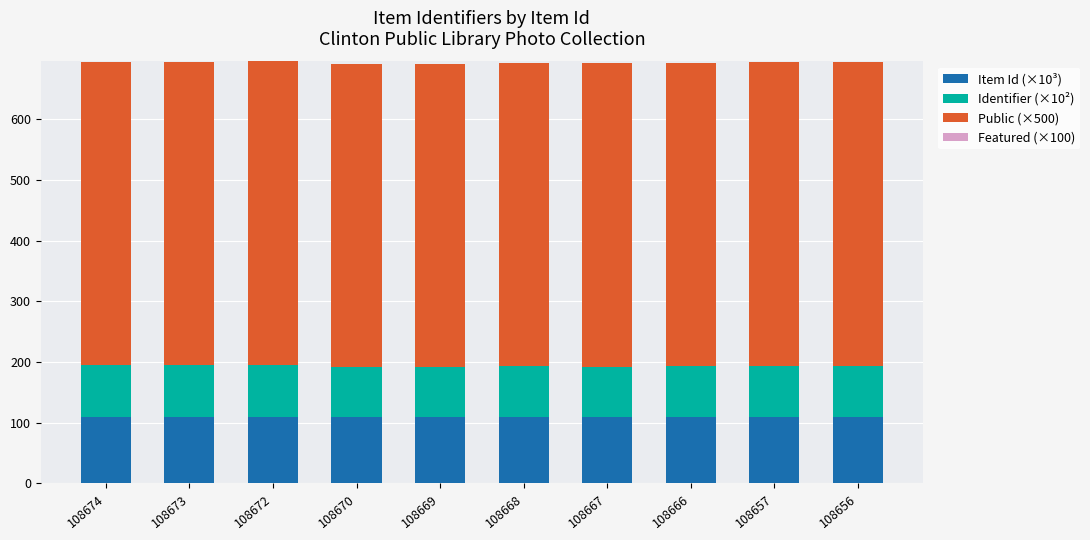

What is the lowest value of the Item Id (×10³) series?

108.7